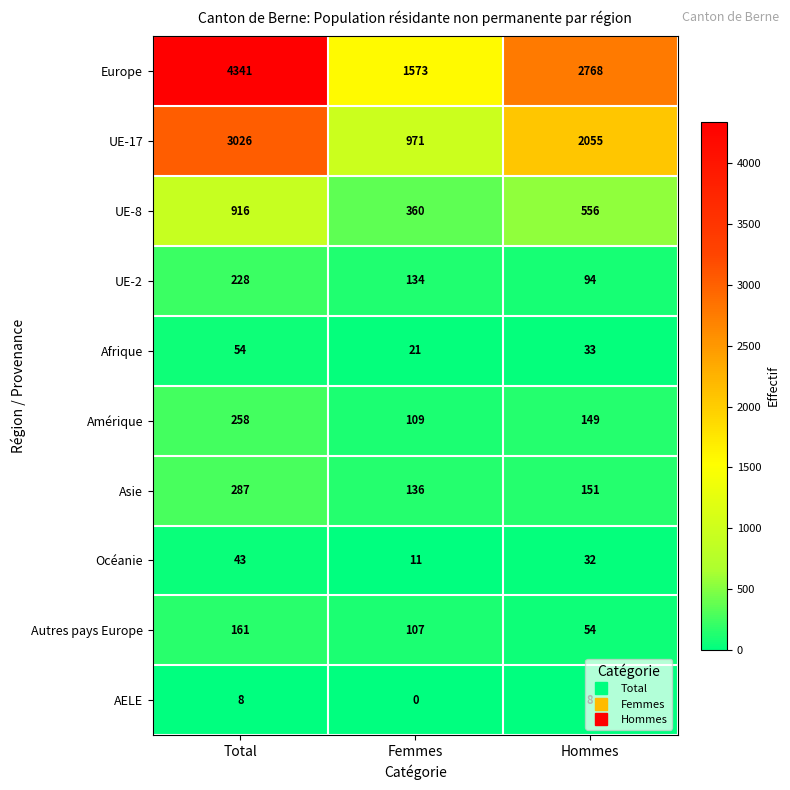

What is the difference between the maximum and minimum values in the Amérique series?

149